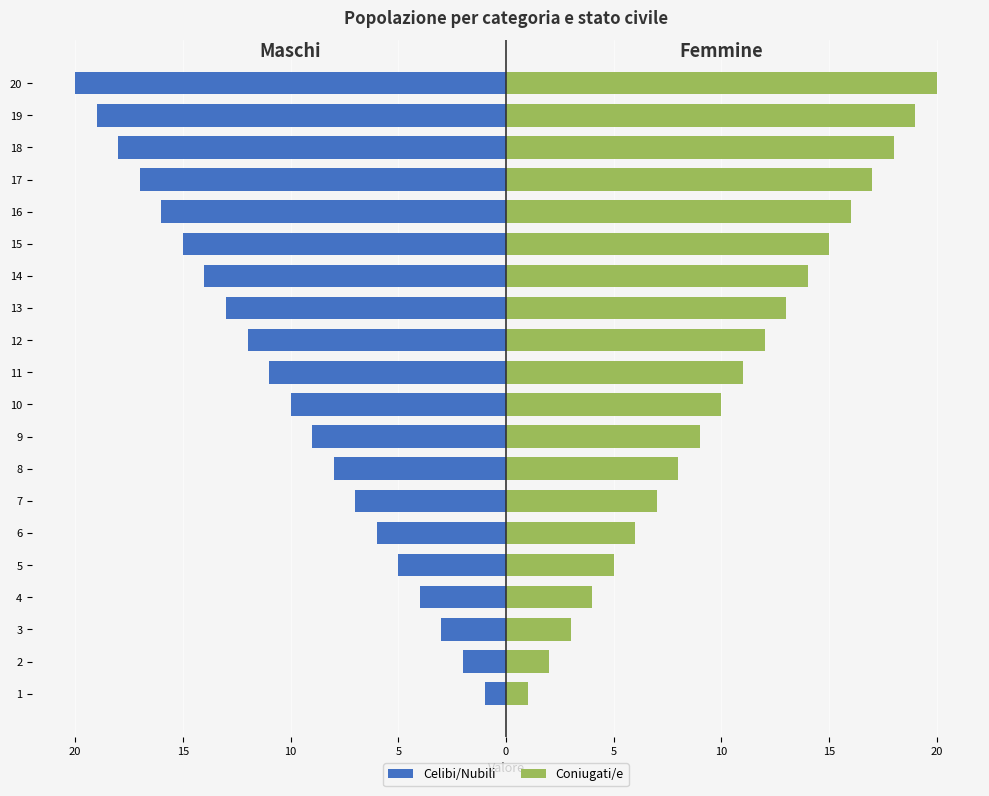

How many series are shown in this chart?

2